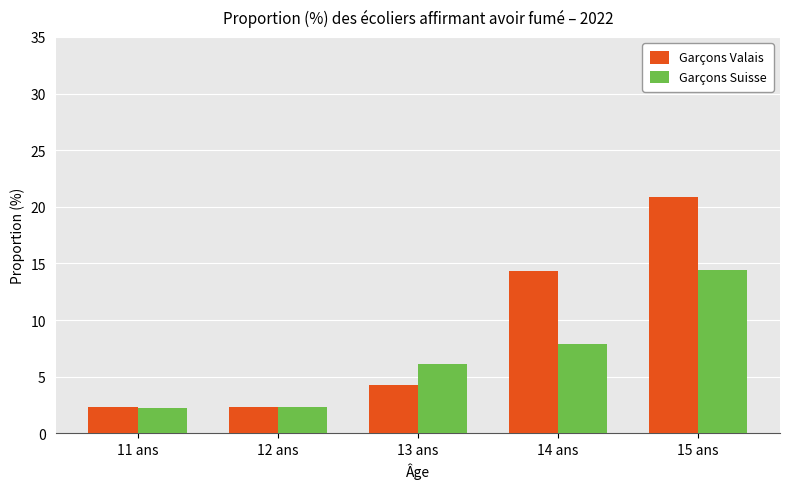

What is the value of the Garçons Valais bar at the 2nd from the left?

2.3